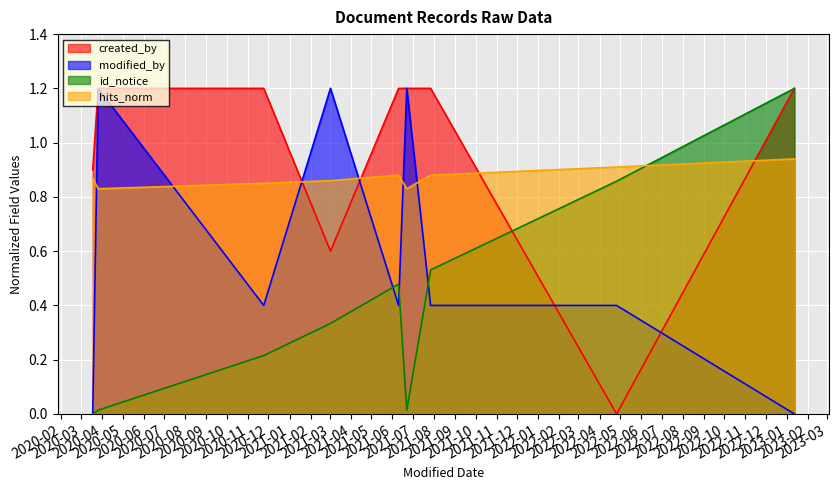

Where is the first local maximum for hits_norm?

2021-06-10